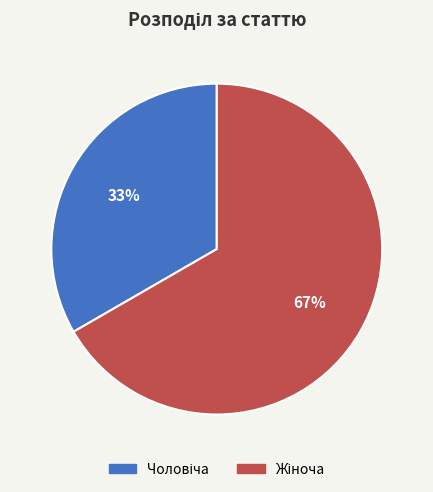

Is there any slice that represents more than half of the pie?

Yes